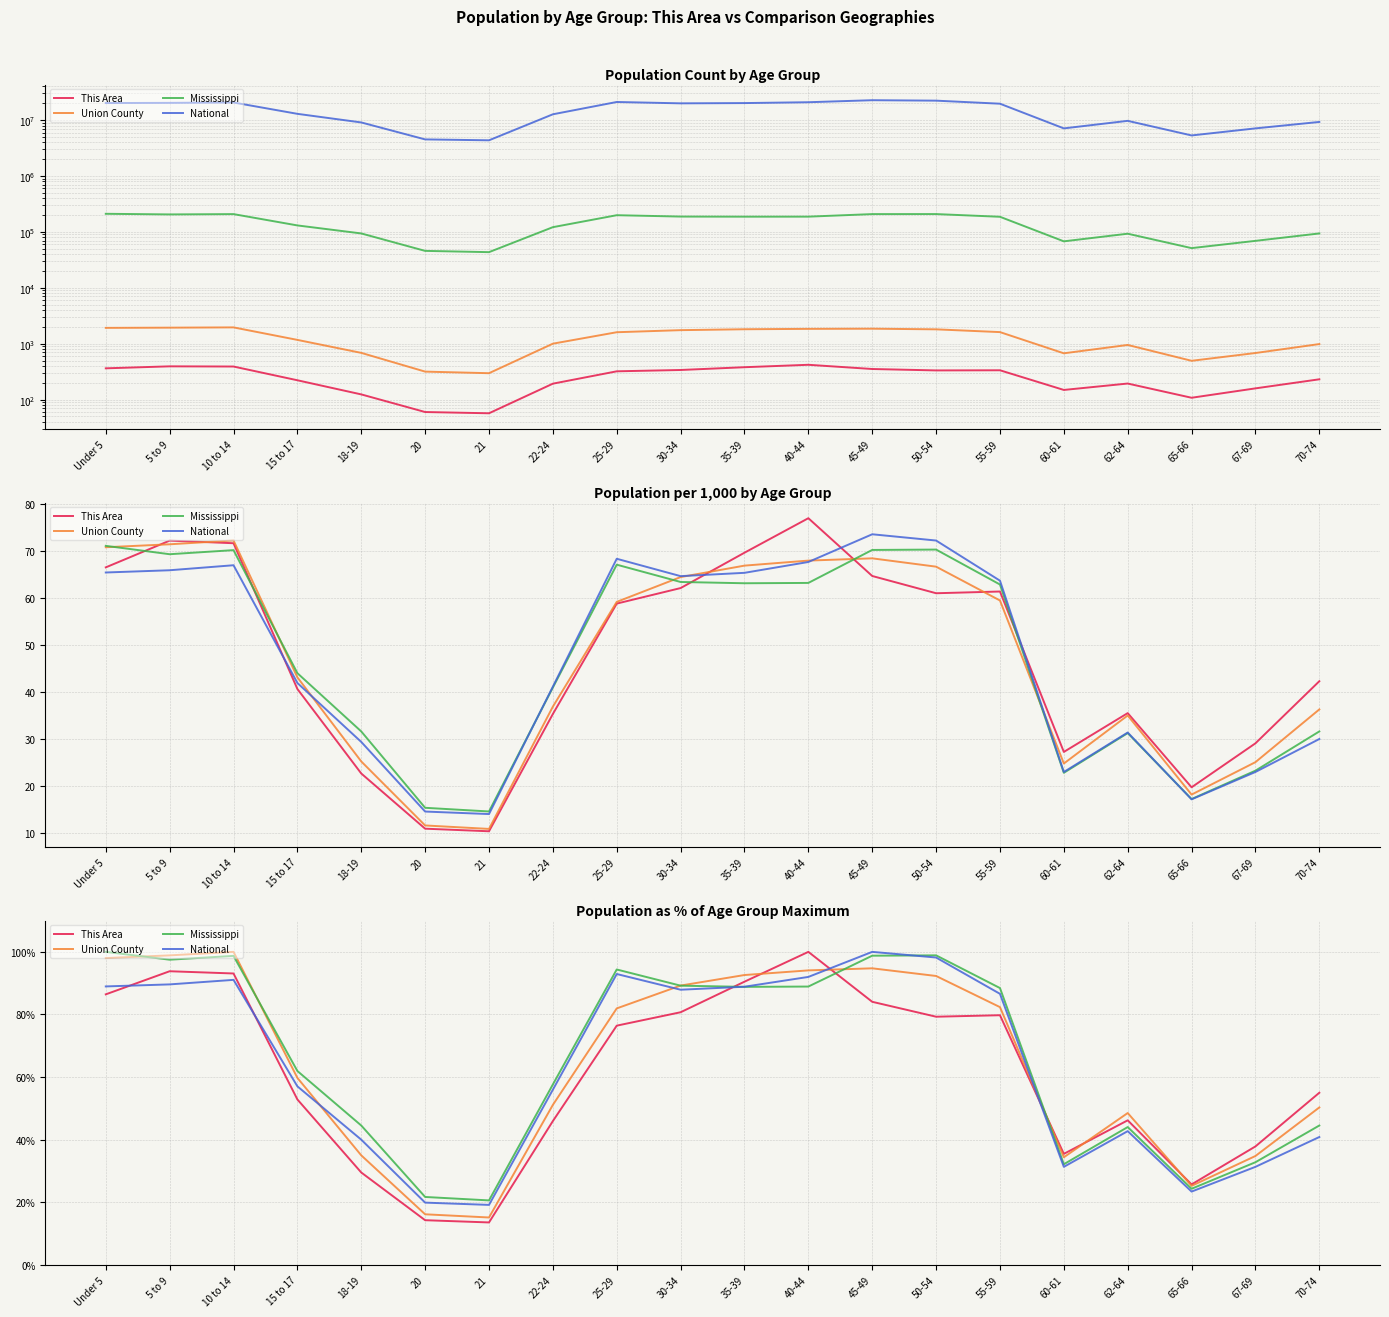

True or false: Union County and This Area intersect in this chart.

True